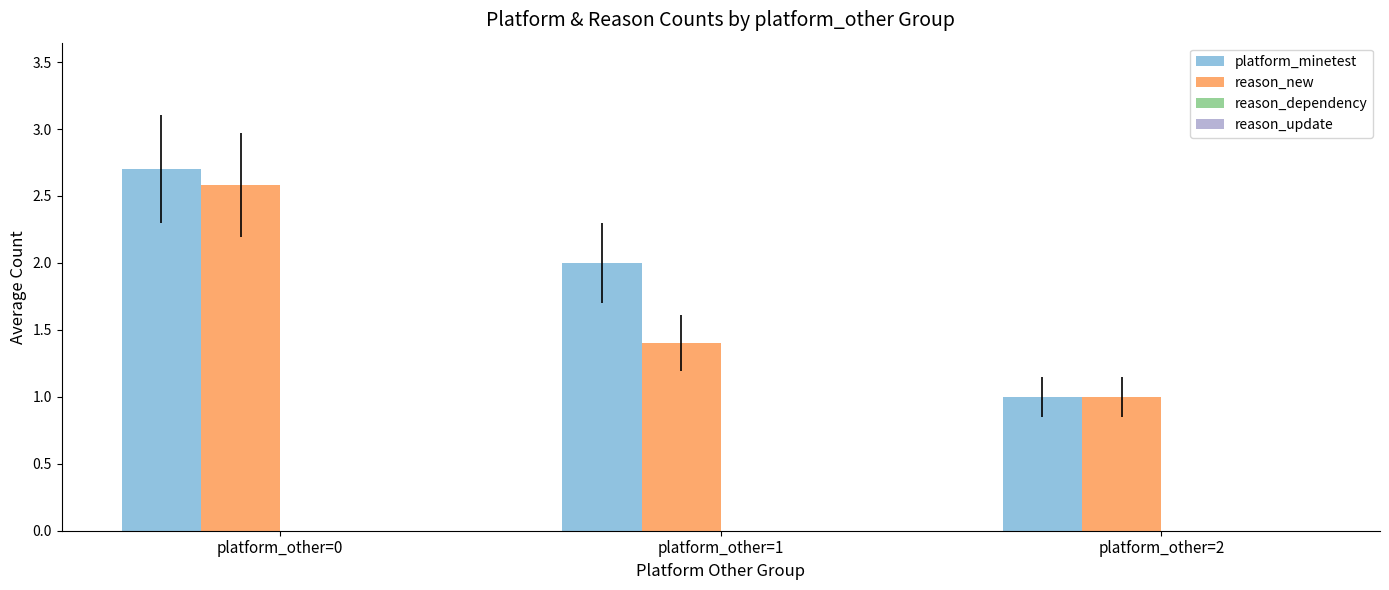

Which label corresponds to the largest value in the chart?

platform_other=0